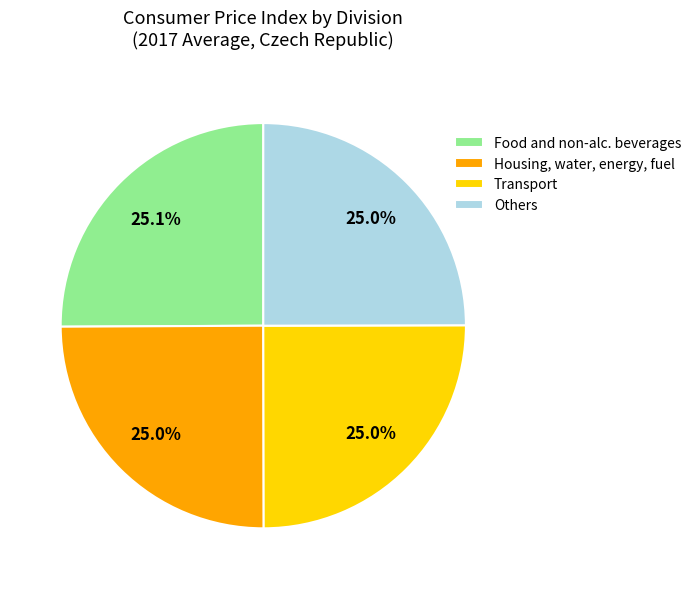

Does any single category account for the majority?

No